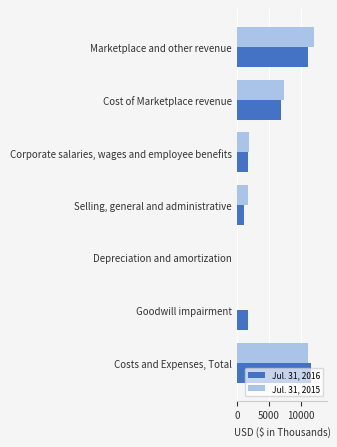

What is the maximum value shown in the chart?

12017